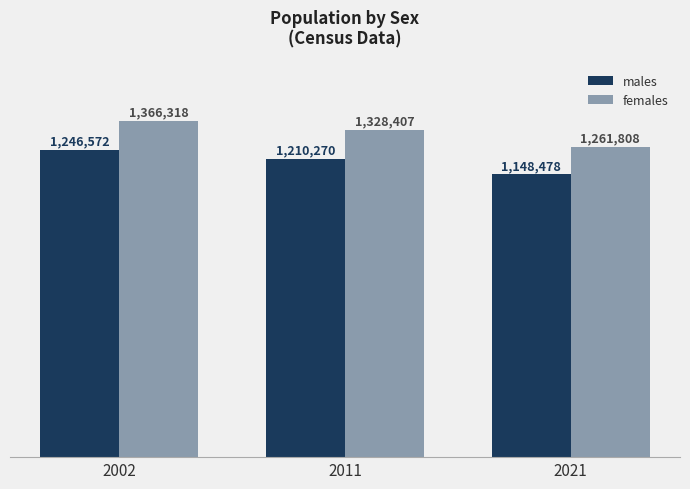

Is the value of females at 2021 greater than the value of males at 2021?

Yes